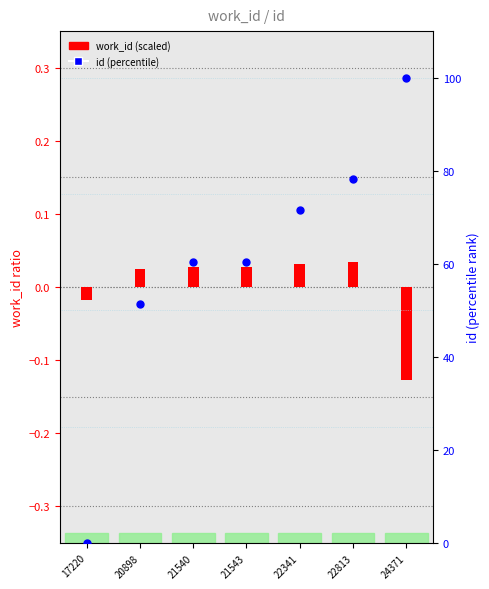

Which series contains the lowest Y value?

work_id (scaled)